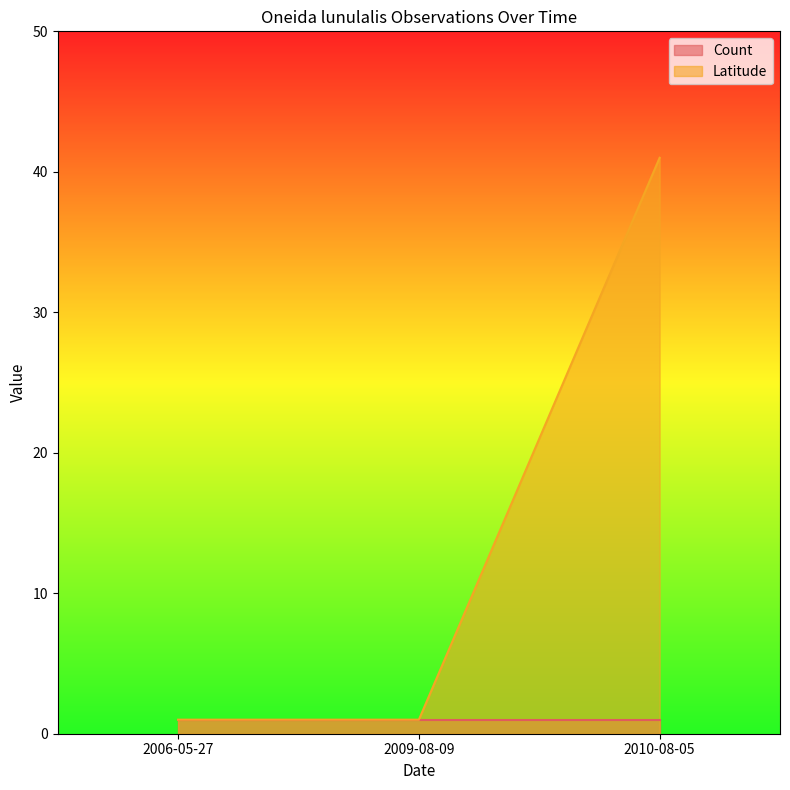

What is the maximum value shown in the chart?

41.0